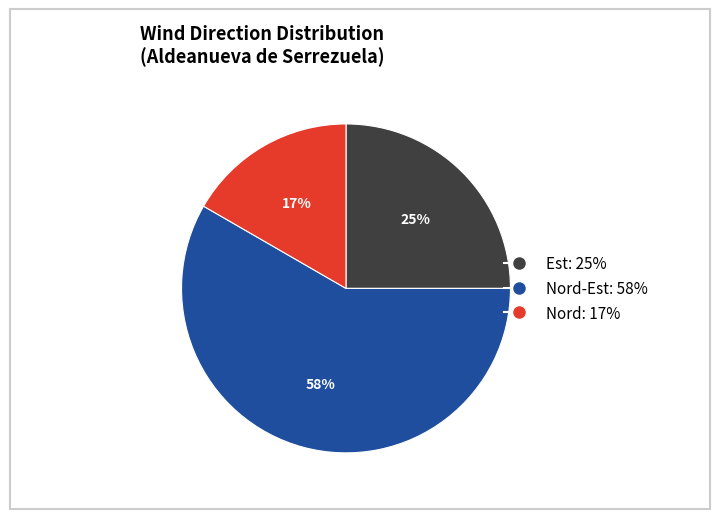

To the nearest percent, what is the average slice percentage?

33%